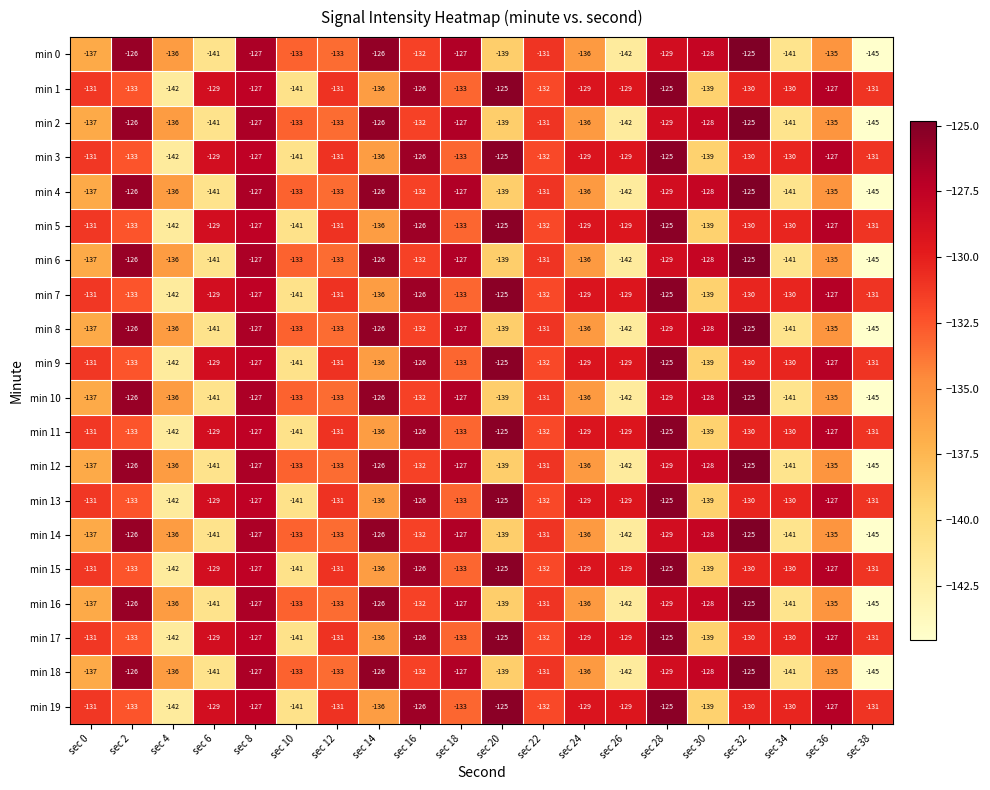

The value of min 4 at sec 32 is -55. True or false?

False